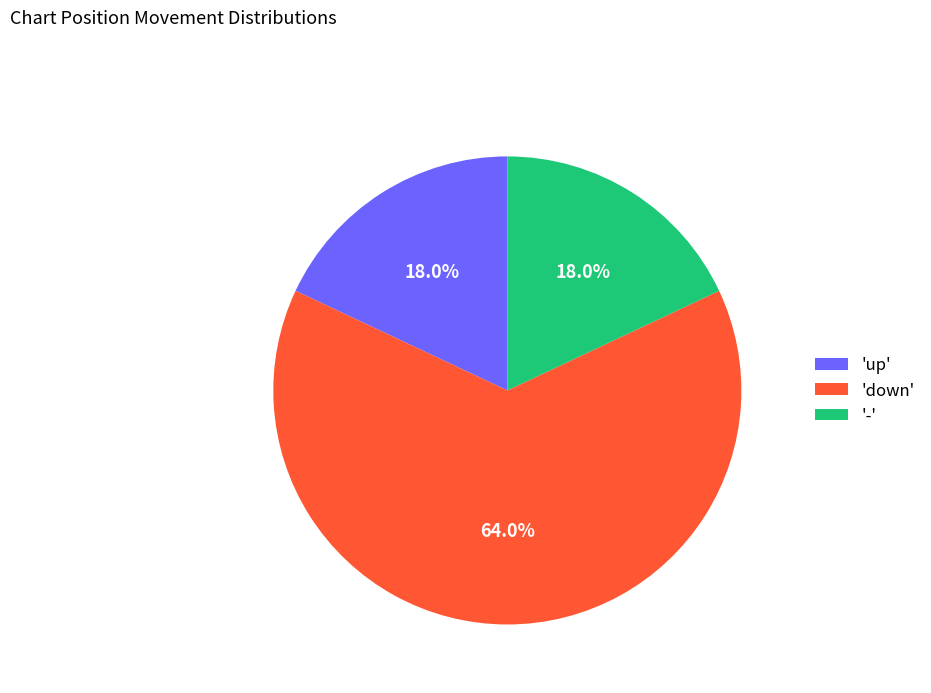

How many slices are in this pie chart?

3